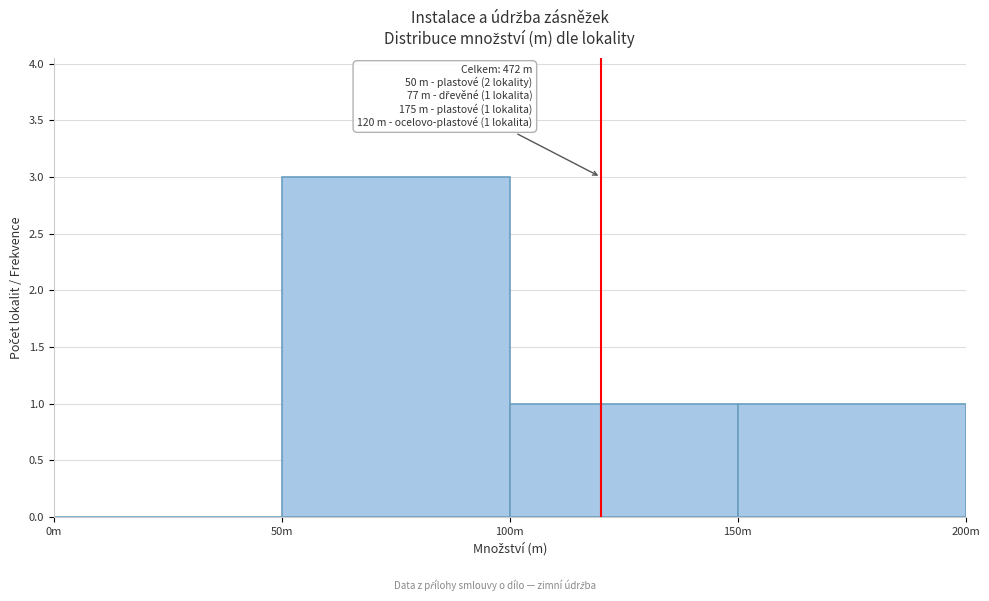

Reading left to right, transcribe all the data shown in this chart.

0m=0	50m=3	100m=1	150m=1